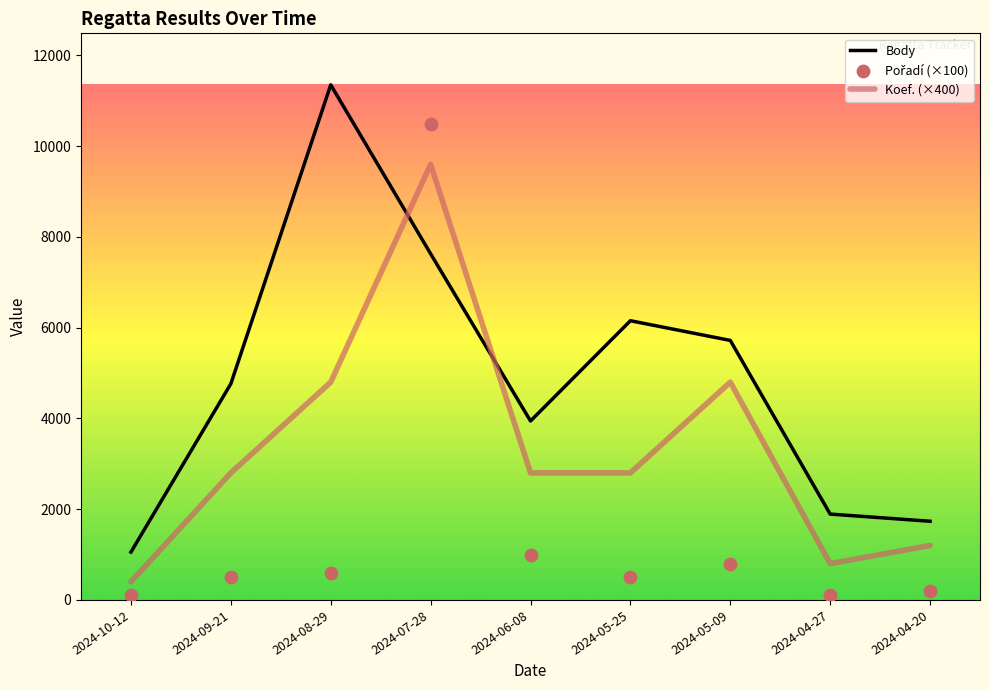

Which series contains the lowest Y value?

Pořadí (×100)